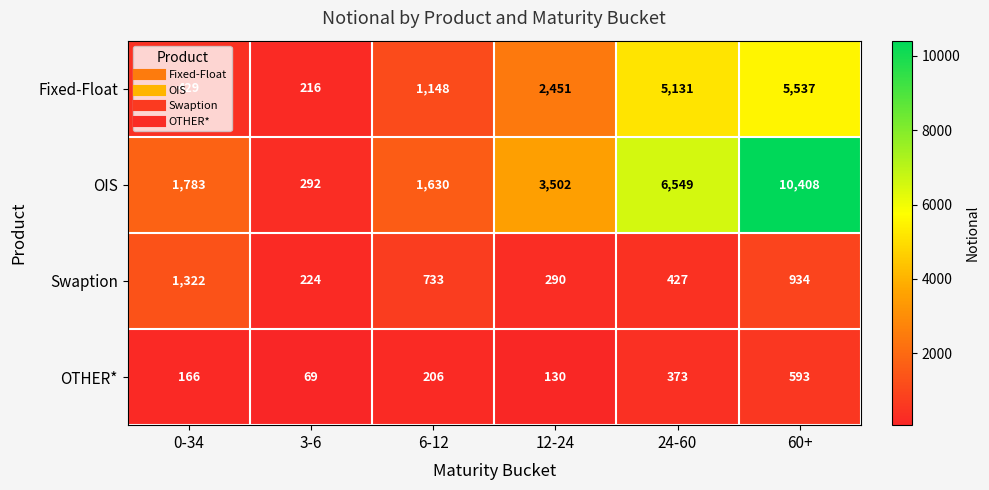

What is the sum of the OTHER* values at 3-6 and 12-24?

199